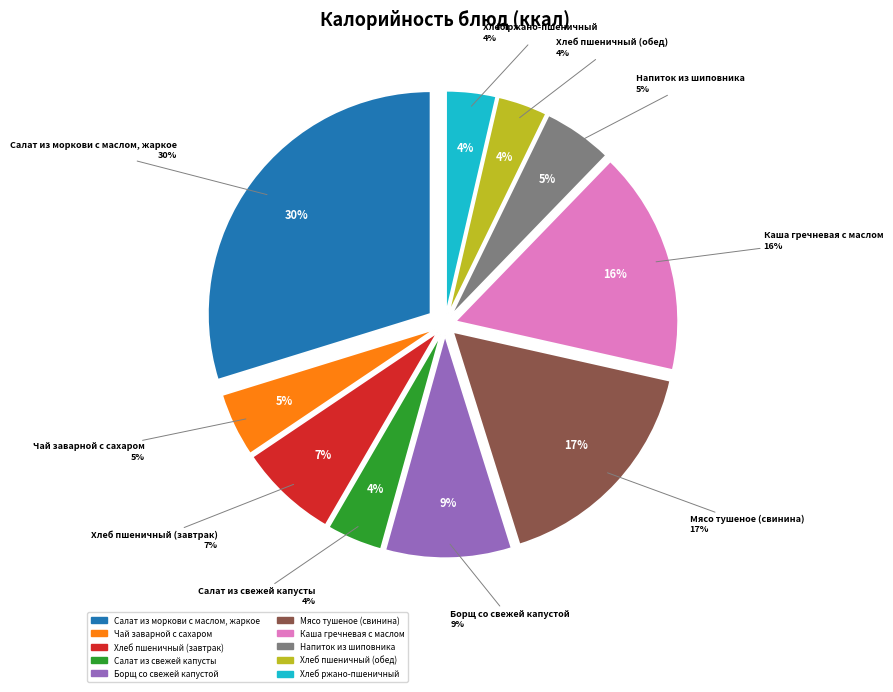

What percentage do Напиток из шиповника and Хлеб ржано-пшеничный together represent?

8.6%